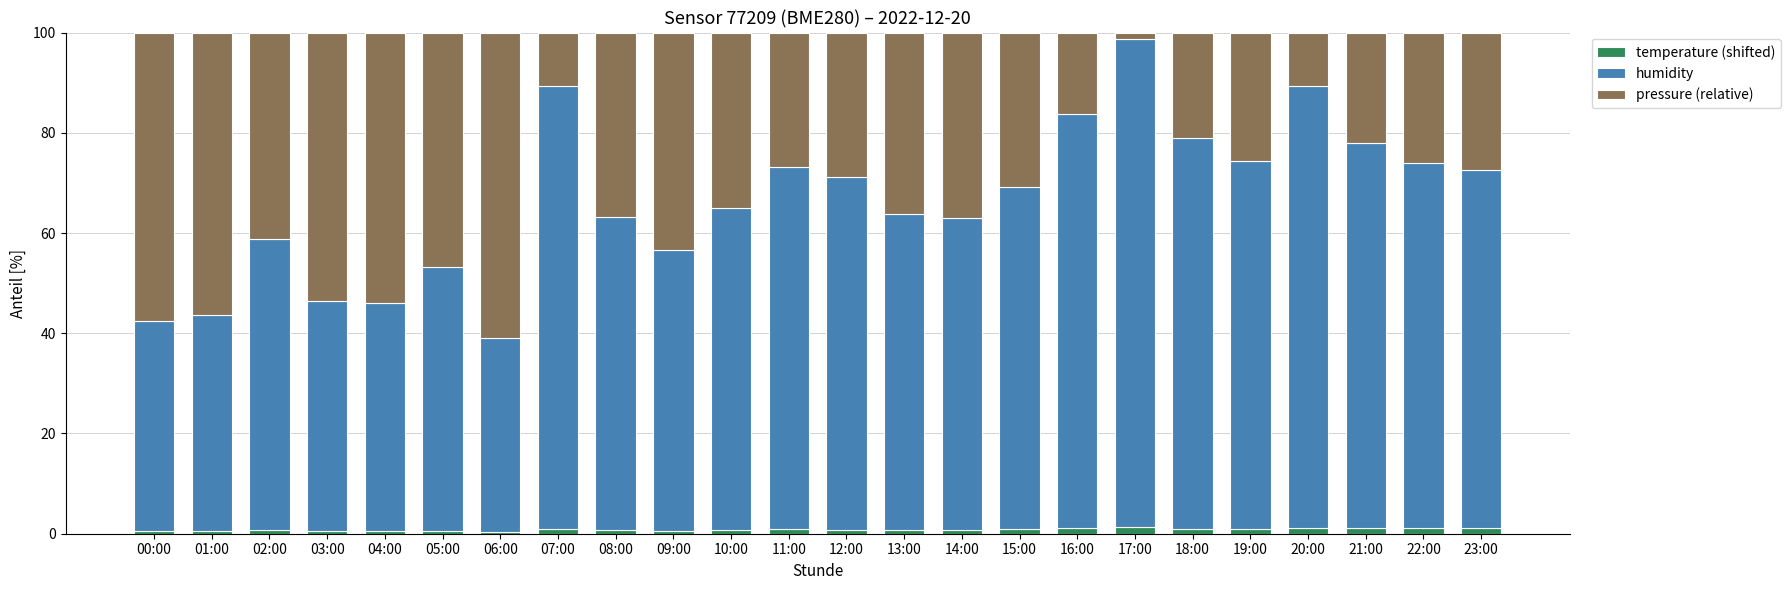

What is the average value of the temperature (shifted) series?

0.8